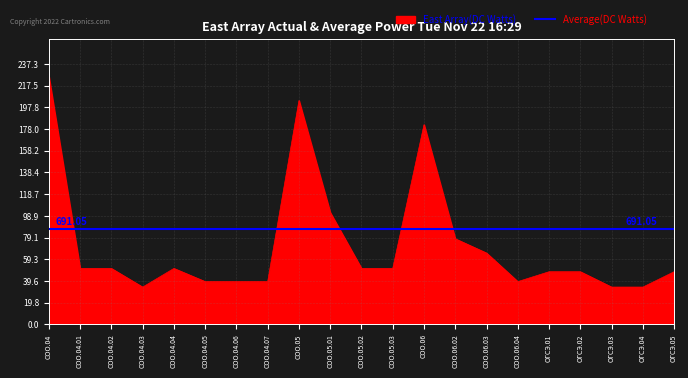

How many lines are shown in the chart?

1